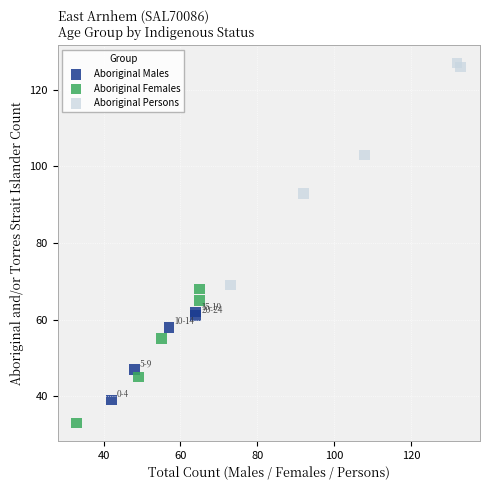

Which series reaches the minimum Y coordinate?

Aboriginal Females